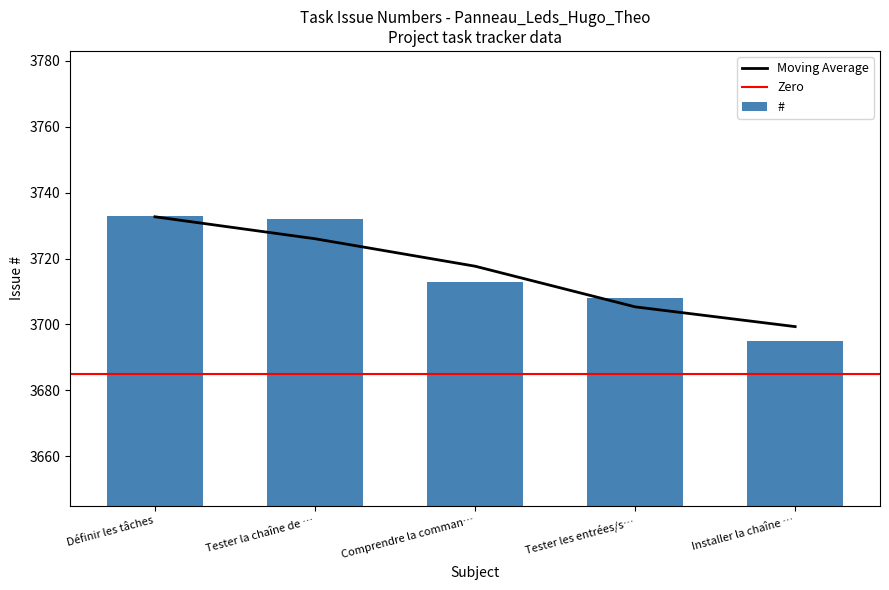

What is the average value of the # series?

3716